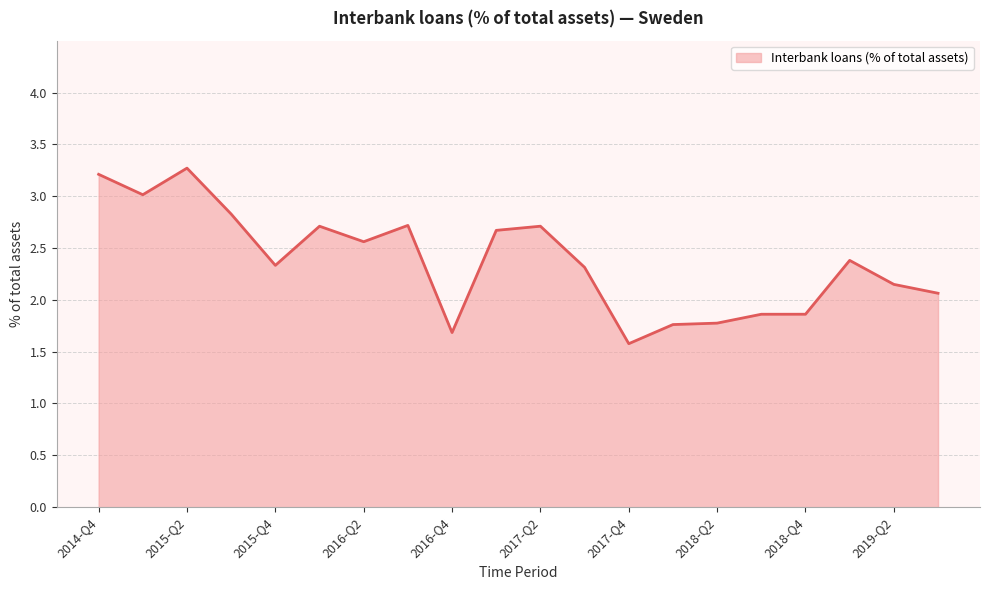

What is the difference between the maximum and minimum values?

1.7